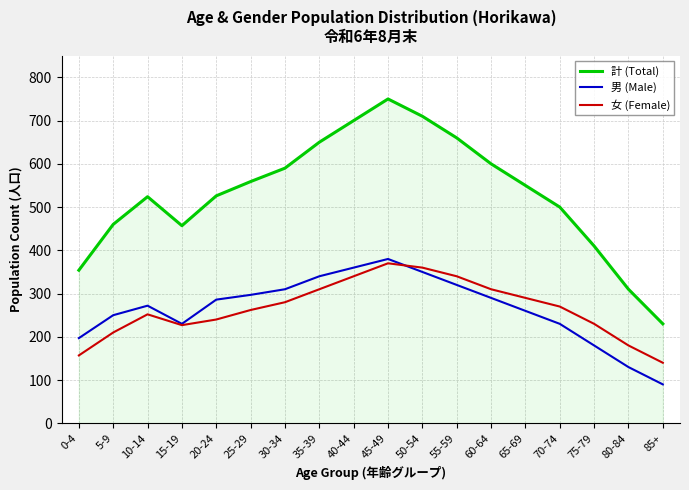

Which label corresponds to the largest value in the chart?

45-49